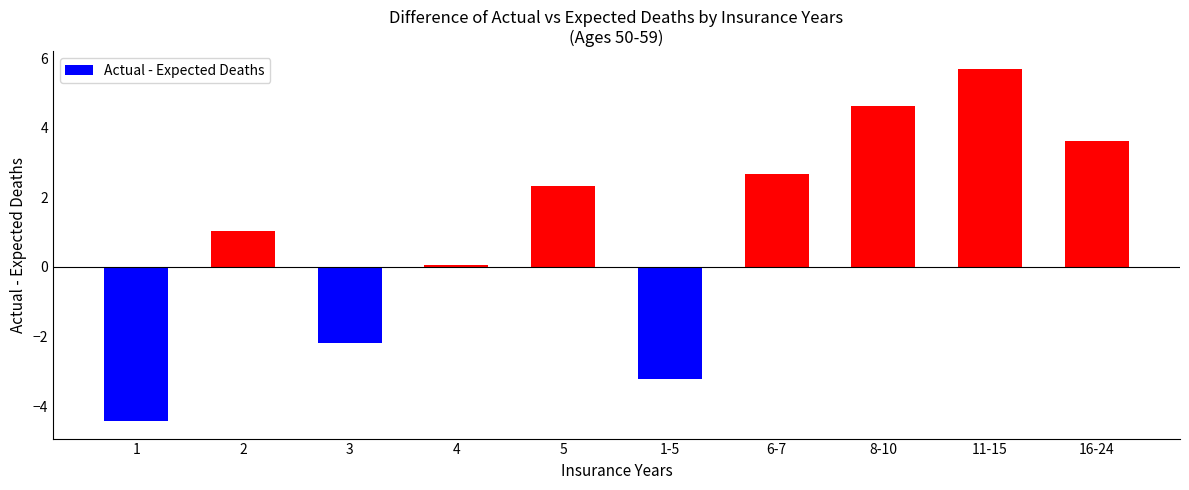

Where does the data first go above 2?

5